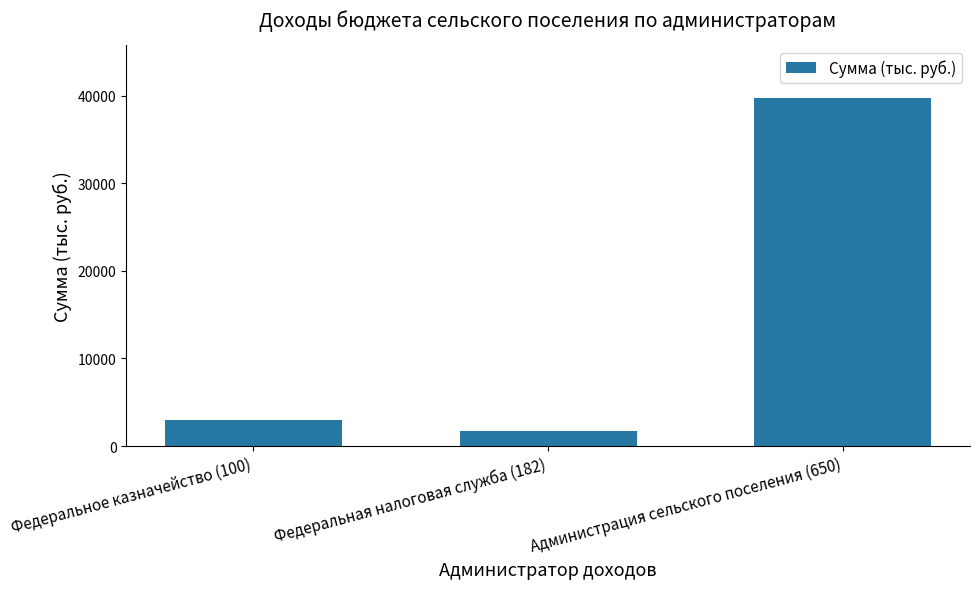

List the labels in order of value, smallest first.

Федеральная налоговая служба (182), Федеральное казначейство (100), Администрация сельского поселения (650)